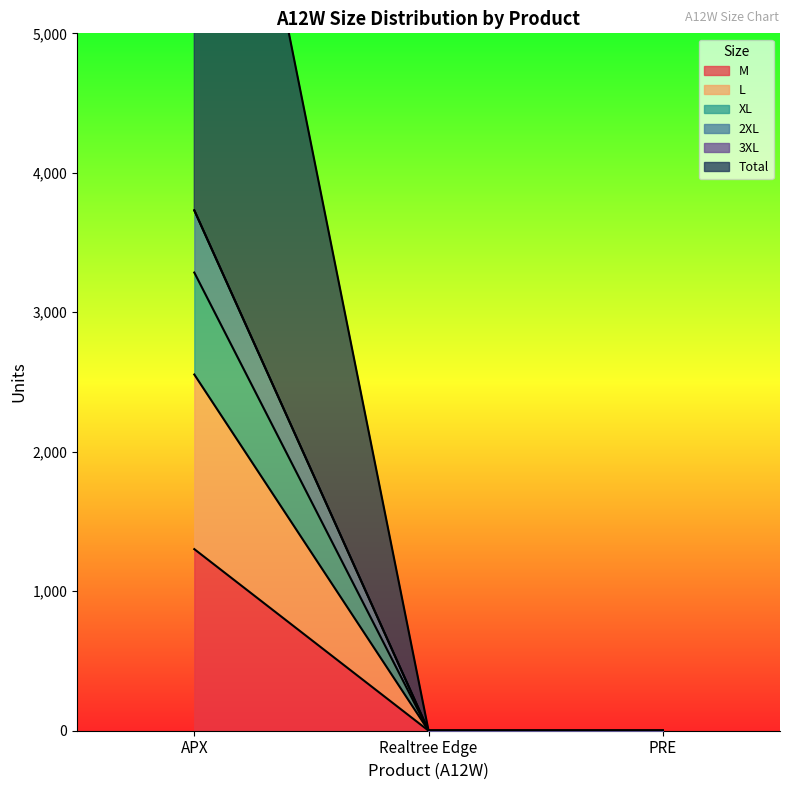

Rank the categories by Total value from highest to lowest.

APX, Realtree Edge, PRE